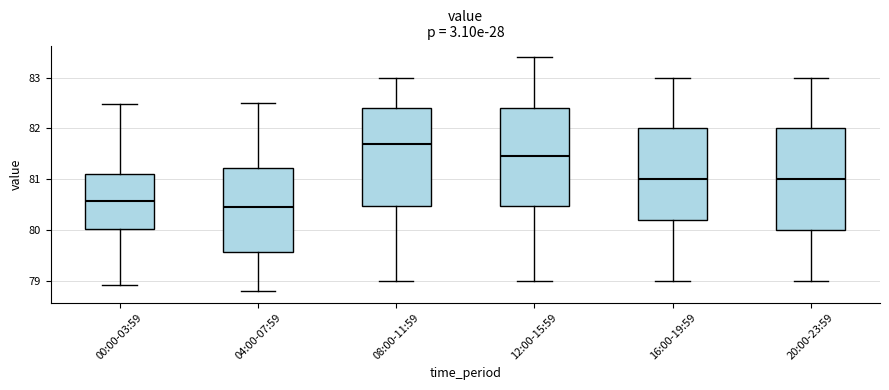

Which box has the lowest median line?

04:00-07:59